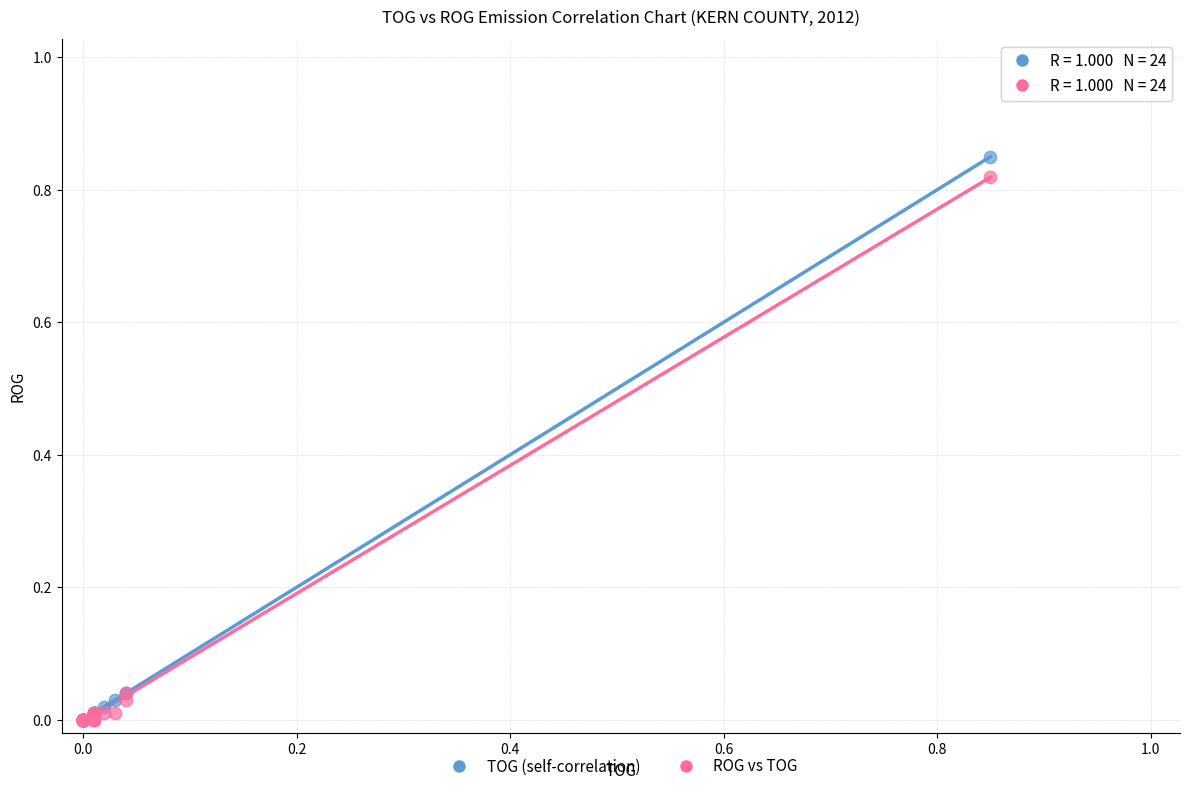

What are all the series names shown in the legend?

TOG (self-correlation), ROG vs TOG